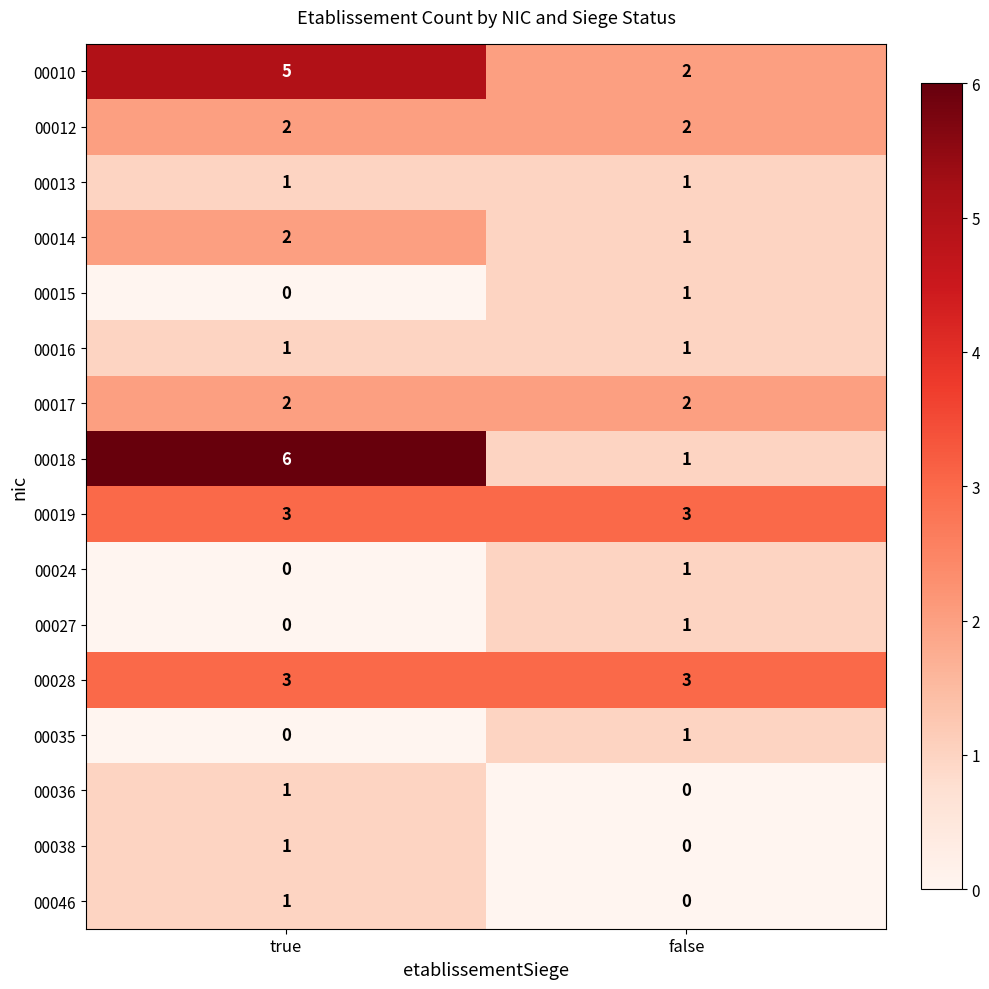

Is it true that 00028 equals 4 at false?

False